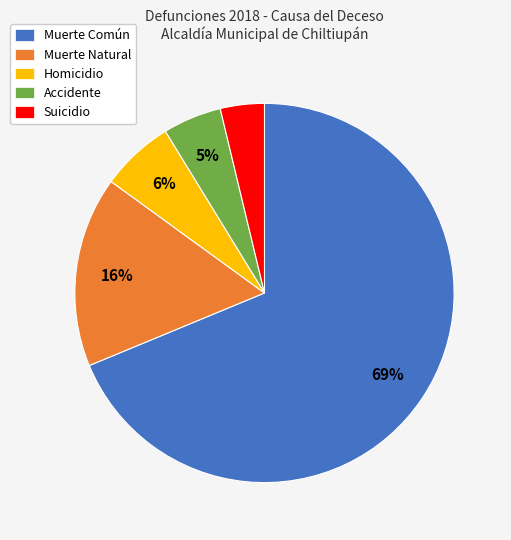

Which has a higher value, Muerte Natural or Accidente?

Muerte Natural